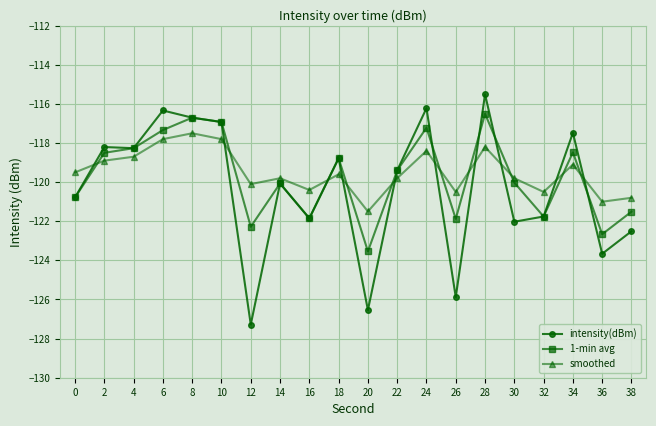

Rank the series by their maximum value, from lowest to highest.

smoothed, 1-min avg, intensity(dBm)